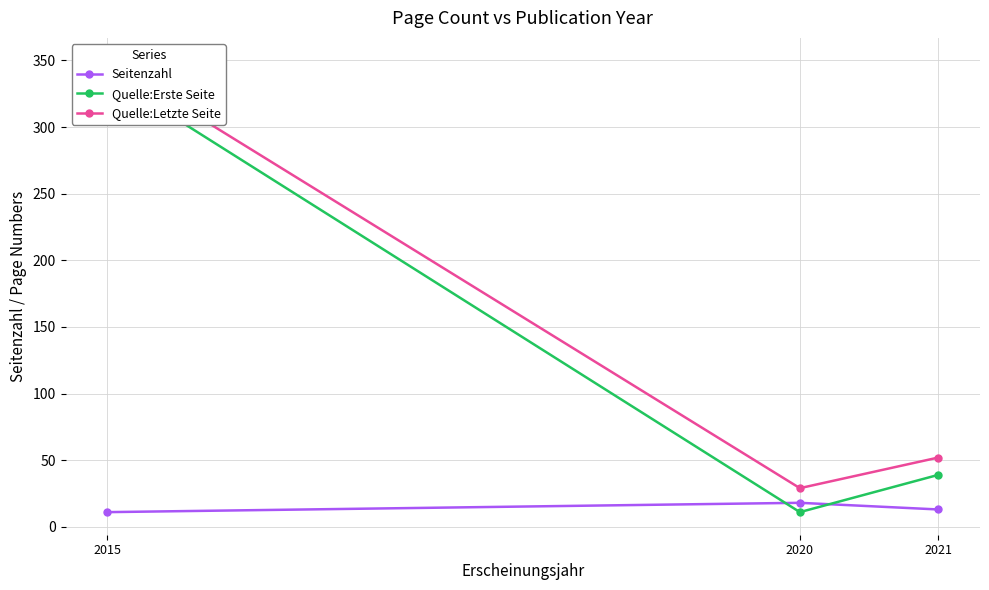

What are all the series names shown in the legend?

Seitenzahl, Quelle:Erste Seite, Quelle:Letzte Seite